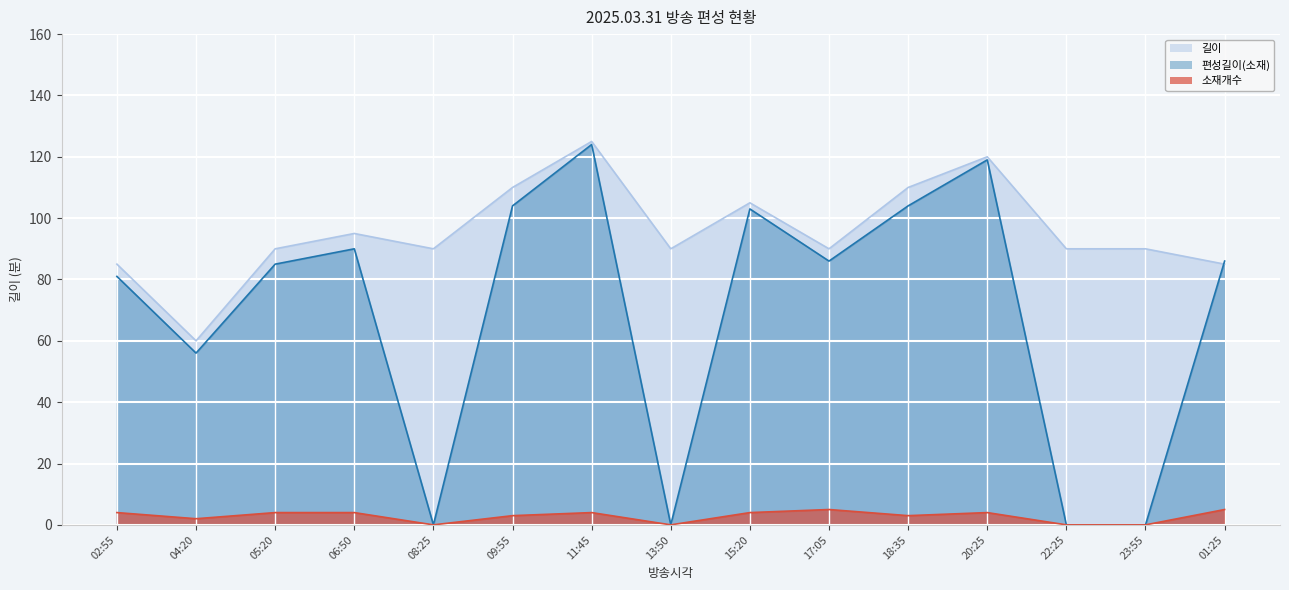

How many lines are shown in the chart?

3